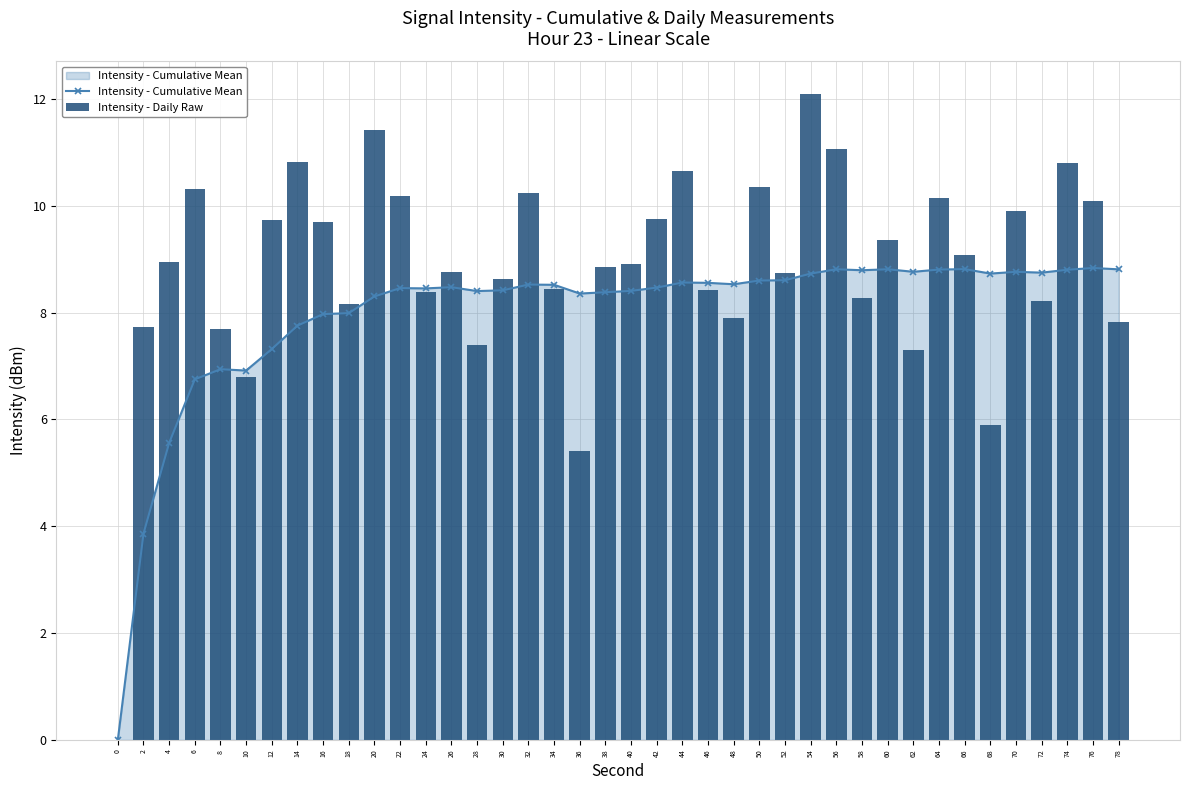

Which series has the widest spread of values?

Intensity - Daily Raw